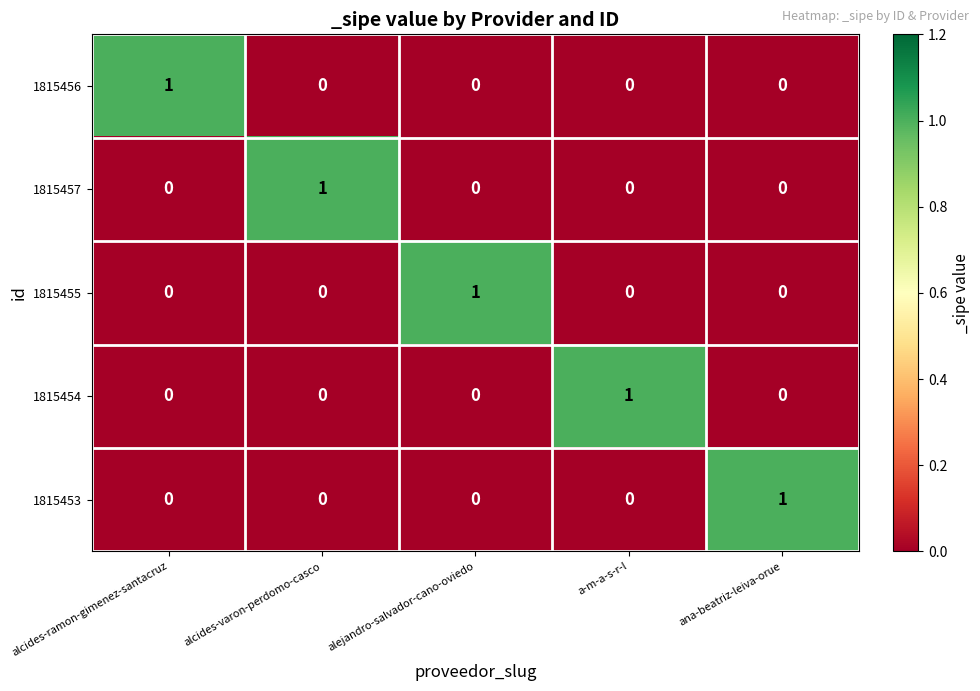

Reading left to right, extract all data points from this chart.

1815456: 1	0	0	0	0
1815457: 0	1	0	0	0
1815455: 0	0	1	0	0
1815454: 0	0	0	1	0
1815453: 0	0	0	0	1